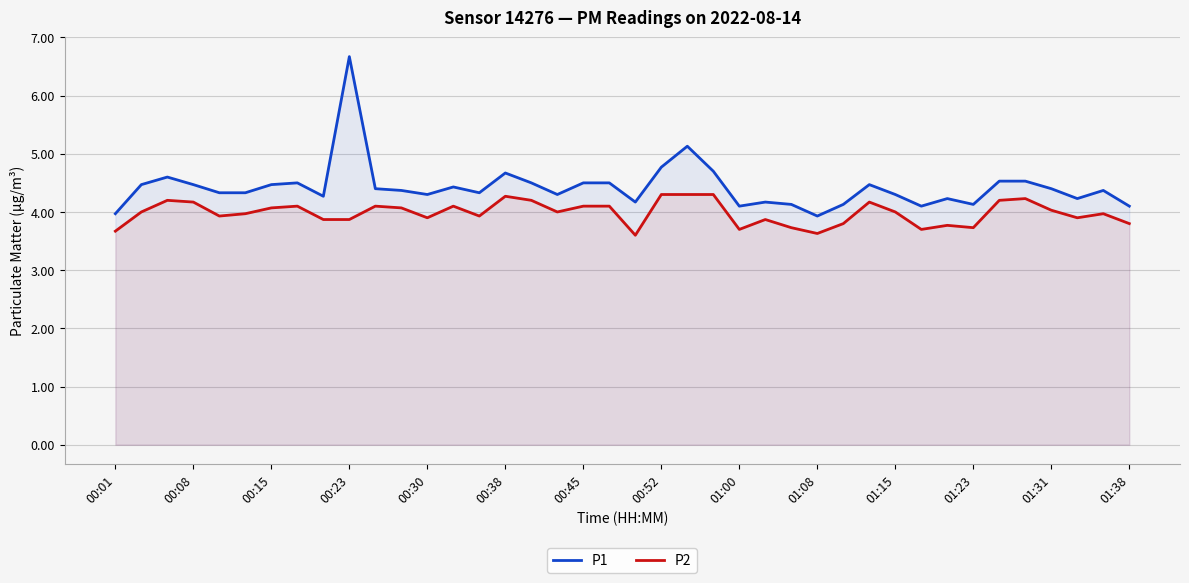

List the series in order of their peak value, highest first.

P1, P2